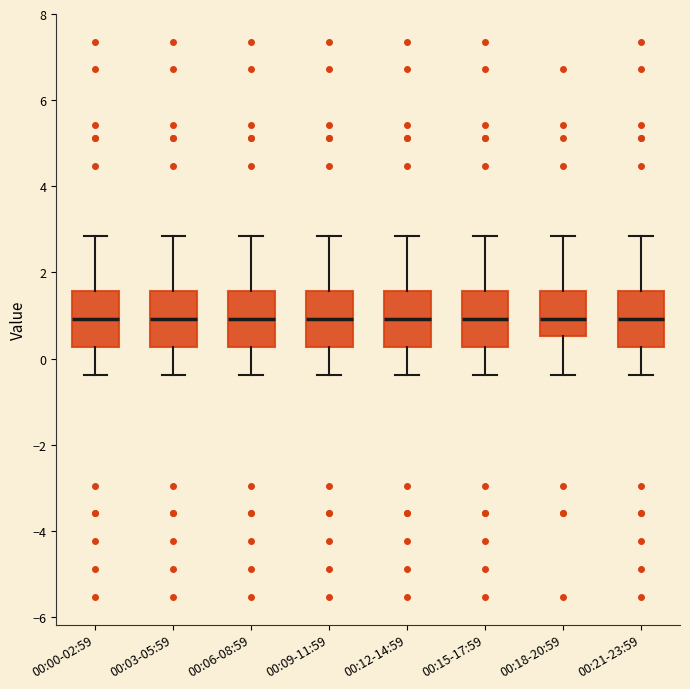

Reading left to right, transcribe this box plot: for each box, give where its median line is, the range the box spans, and where its two whiskers end, as read against the y-axis. The values are not printed on the chart, so give them approximately, as read against the axis.

00:00-02:59: median 1.0, box 0.2 to 1.6, whiskers -0.4 to 2.8
00:03-05:59: median 1.0, box 0.2 to 1.6, whiskers -0.4 to 2.8
00:06-08:59: median 1.0, box 0.2 to 1.6, whiskers -0.4 to 2.8
00:09-11:59: median 1.0, box 0.2 to 1.6, whiskers -0.4 to 2.8
00:12-14:59: median 1.0, box 0.2 to 1.6, whiskers -0.4 to 2.8
00:15-17:59: median 1.0, box 0.2 to 1.6, whiskers -0.4 to 2.8
00:18-20:59: median 1.0, box 0.6 to 1.6, whiskers -0.4 to 2.8
00:21-23:59: median 1.0, box 0.2 to 1.6, whiskers -0.4 to 2.8